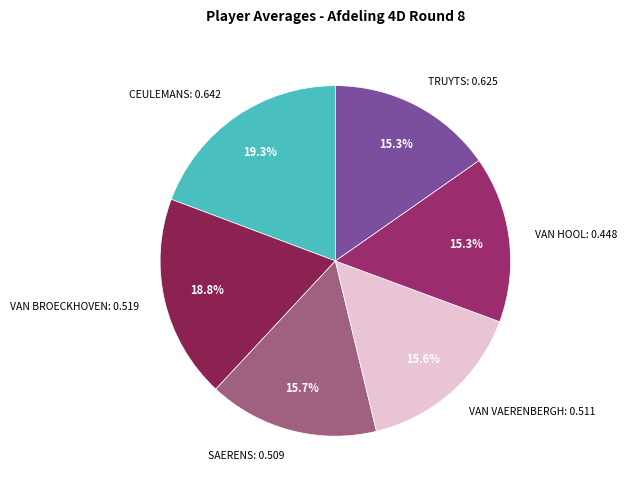

How many slices are in this pie chart?

6